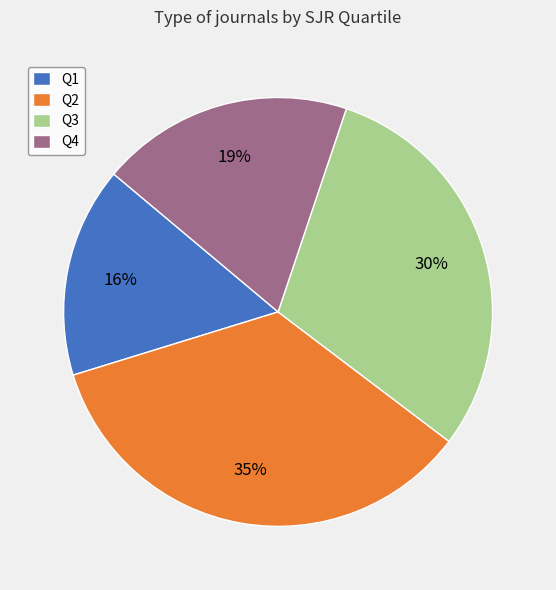

Which slice is the largest?

Q2